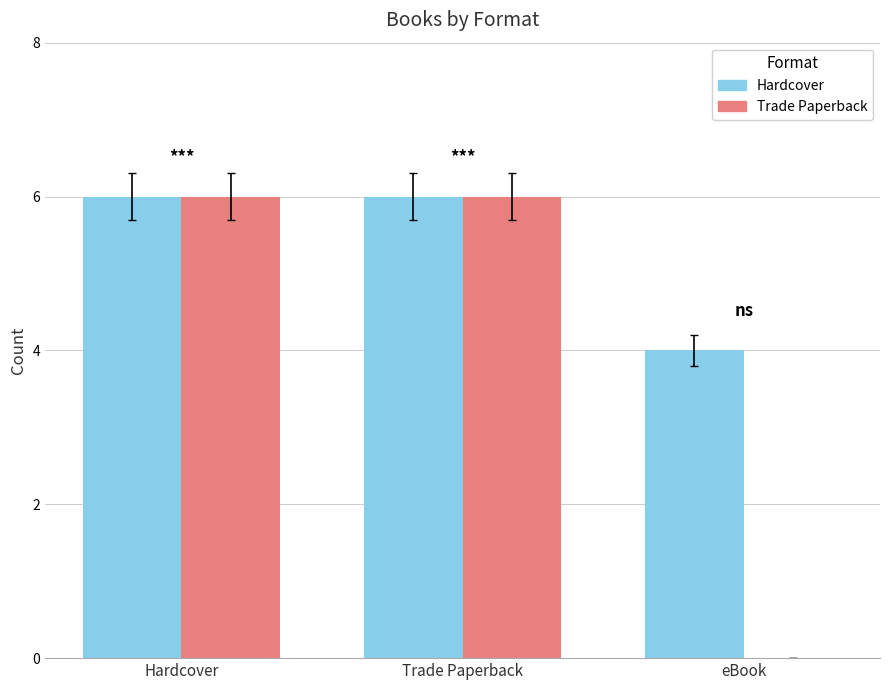

What is the greatest value displayed?

6